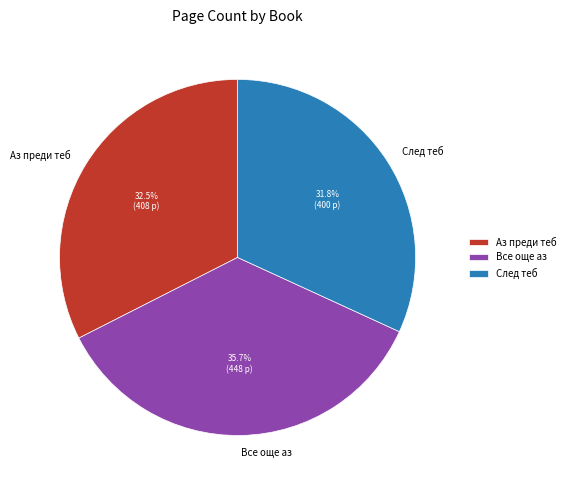

The Все още аз slice represents 36% of the pie. True or false?

True